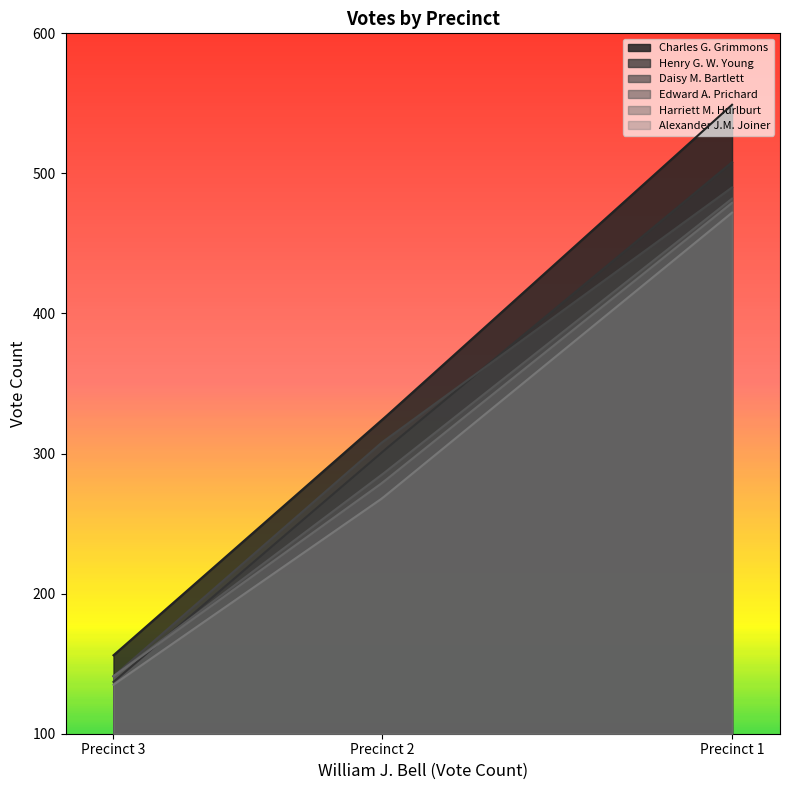

How many lines are shown in the chart?

6